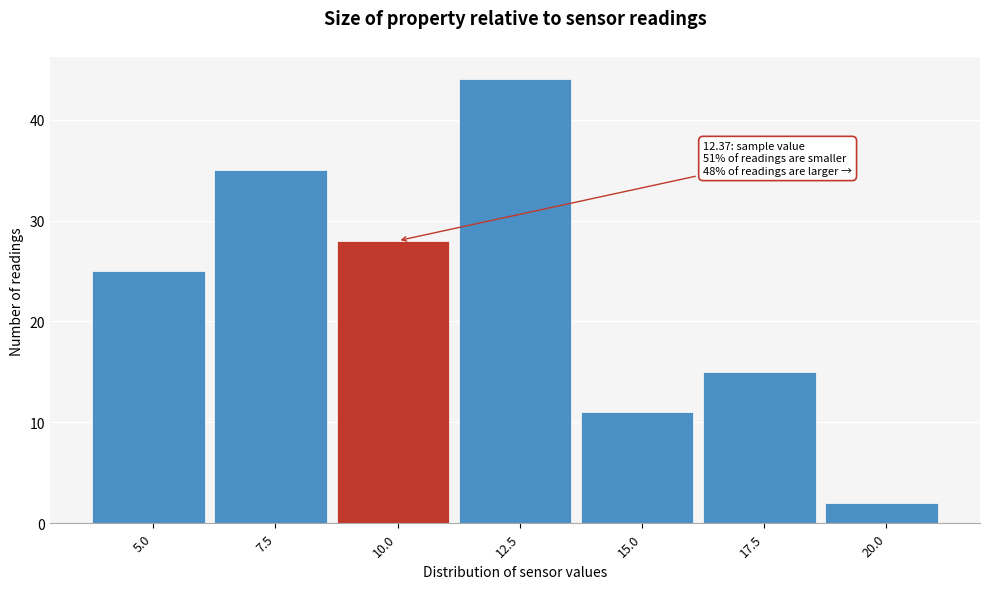

Reading left to right, extract all data points from this chart.

25	35	28	44	11	15	2